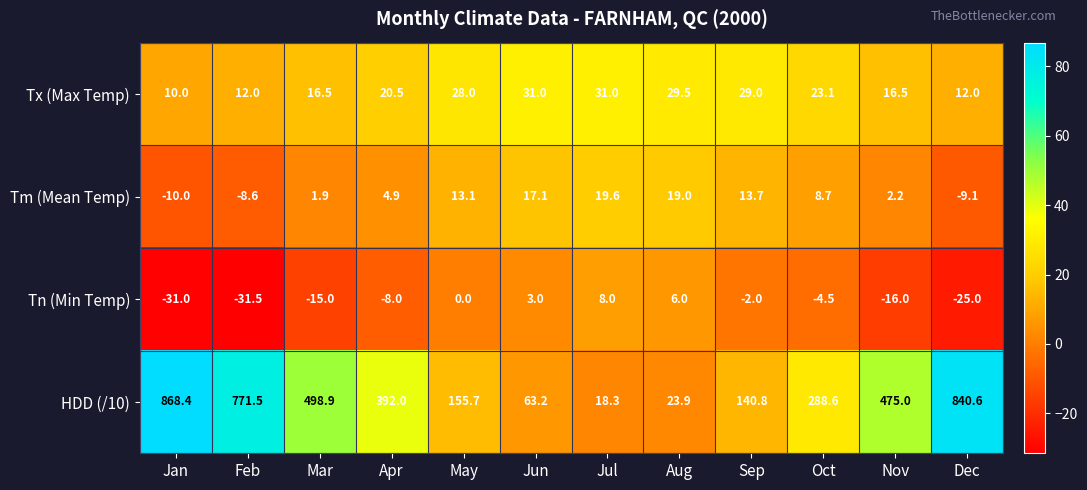

How many values in the HDD (/10) series are below 392?

6